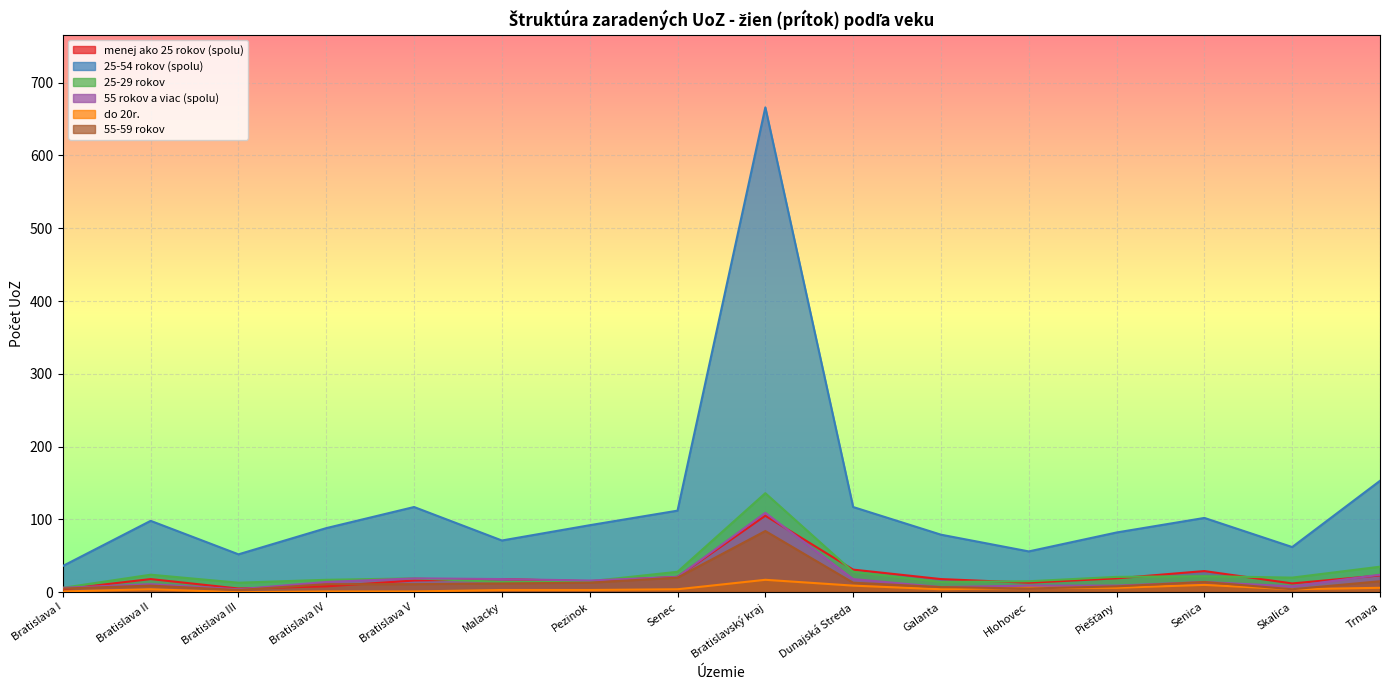

What is the minimum value for 55-59 rokov?

3